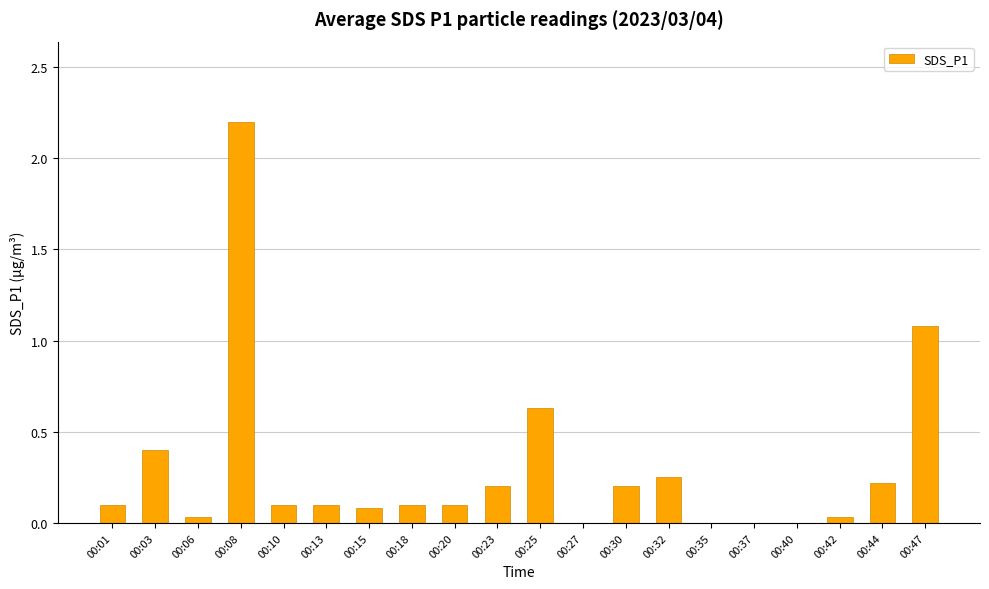

Which label corresponds to the largest value in the chart?

00:08